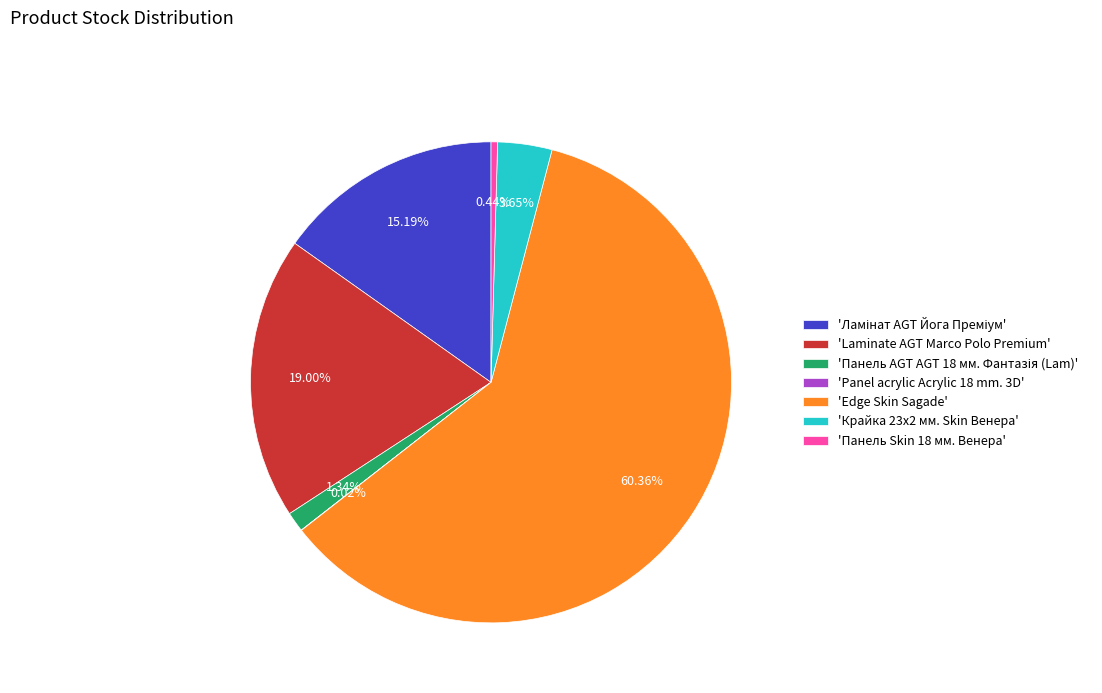

What is the majority slice?

'Edge Skin Sagade'